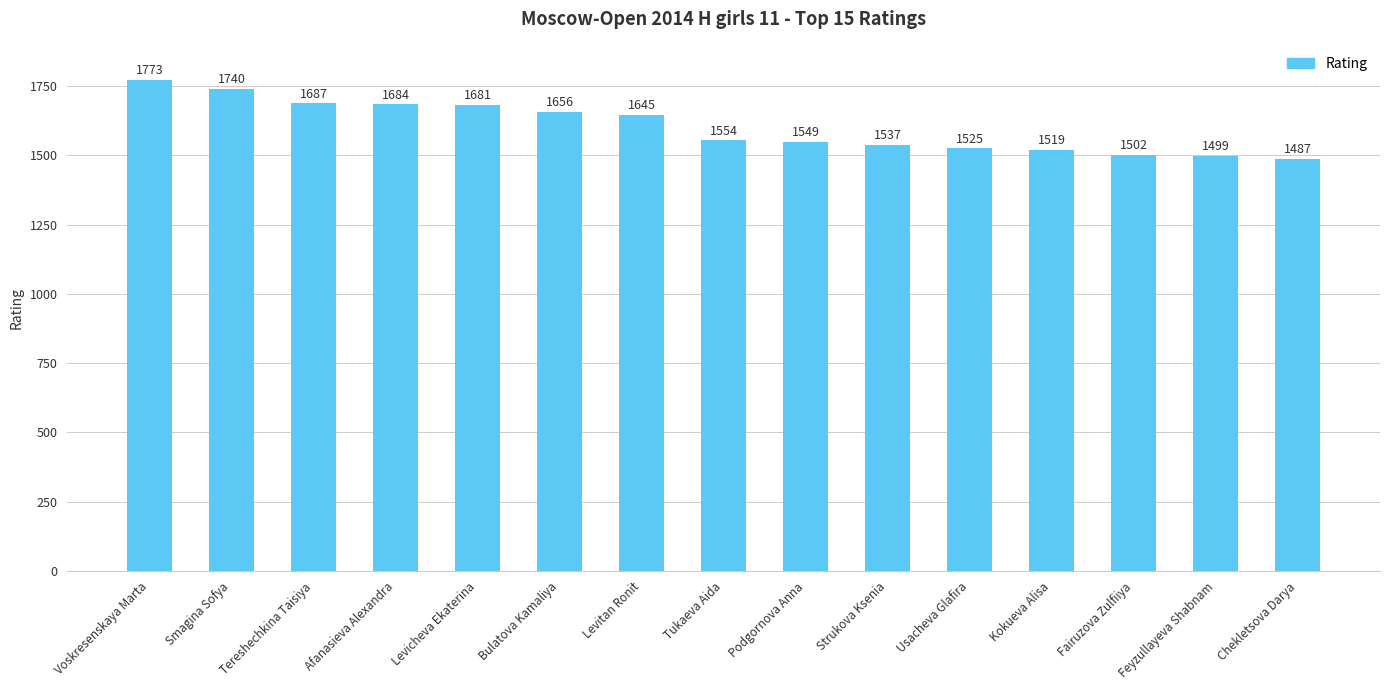

List the labels in order of value, smallest first.

Chekletsova Darya, Feyzullayeva Shabnam, Fairuzova Zulfiiya, Kokueva Alisa, Usacheva Glafira, Strukova Ksenia, Podgornova Anna, Tukaeva Aida, Levitan Ronit, Bulatova Kamaliya, Levicheva Ekaterina, Afanasieva Alexandra, Tereshechkina Taisiya, Smagina Sofya, Voskresenskaya Marta